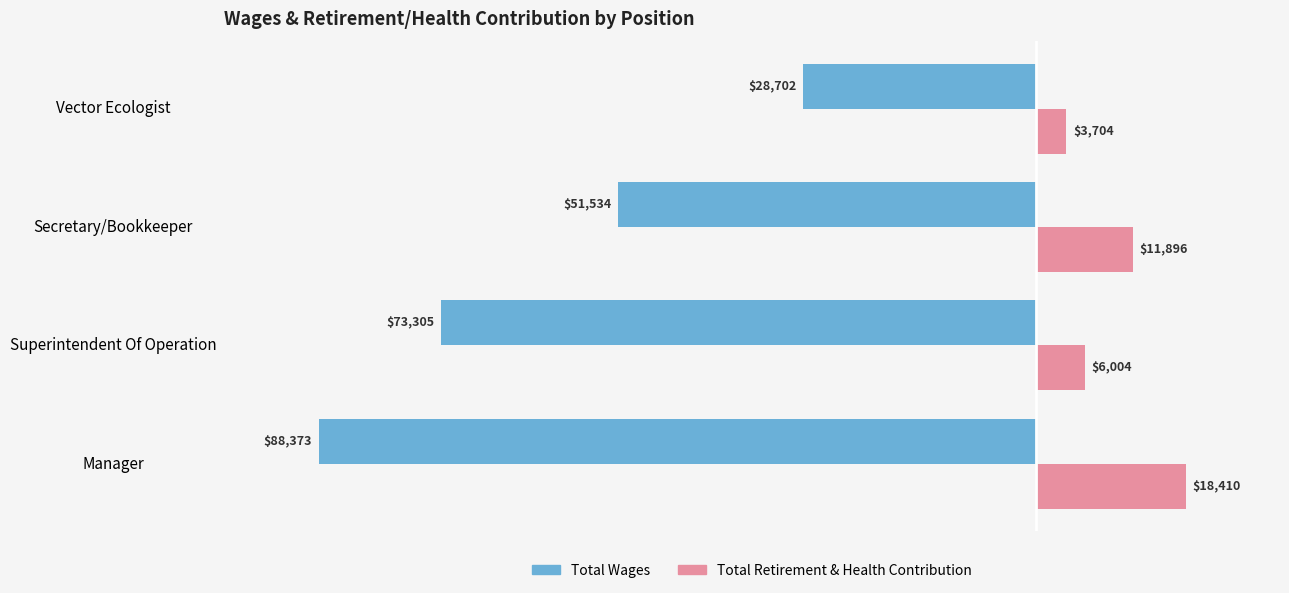

Rank the series by their average value, from lowest to highest.

Total Wages, Total Retirement & Health Contribution